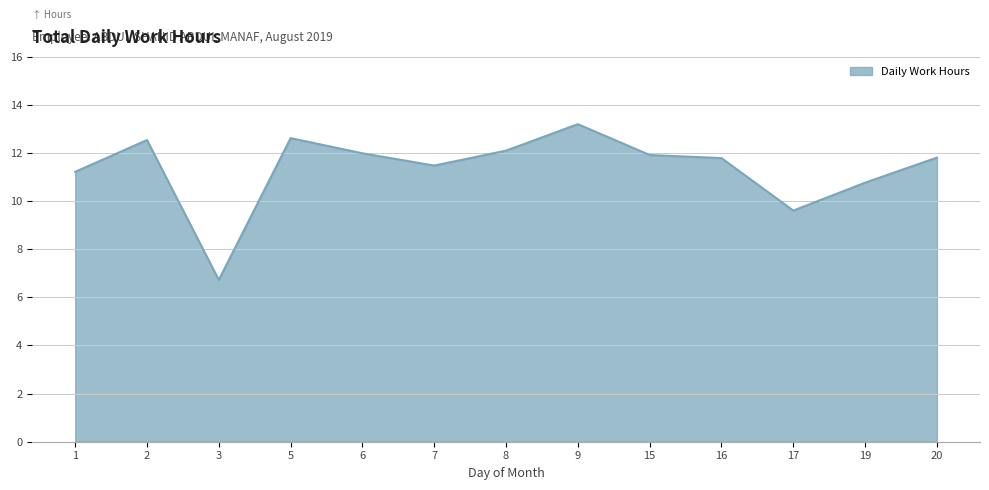

At which category does the chart reach its peak across all series?

9